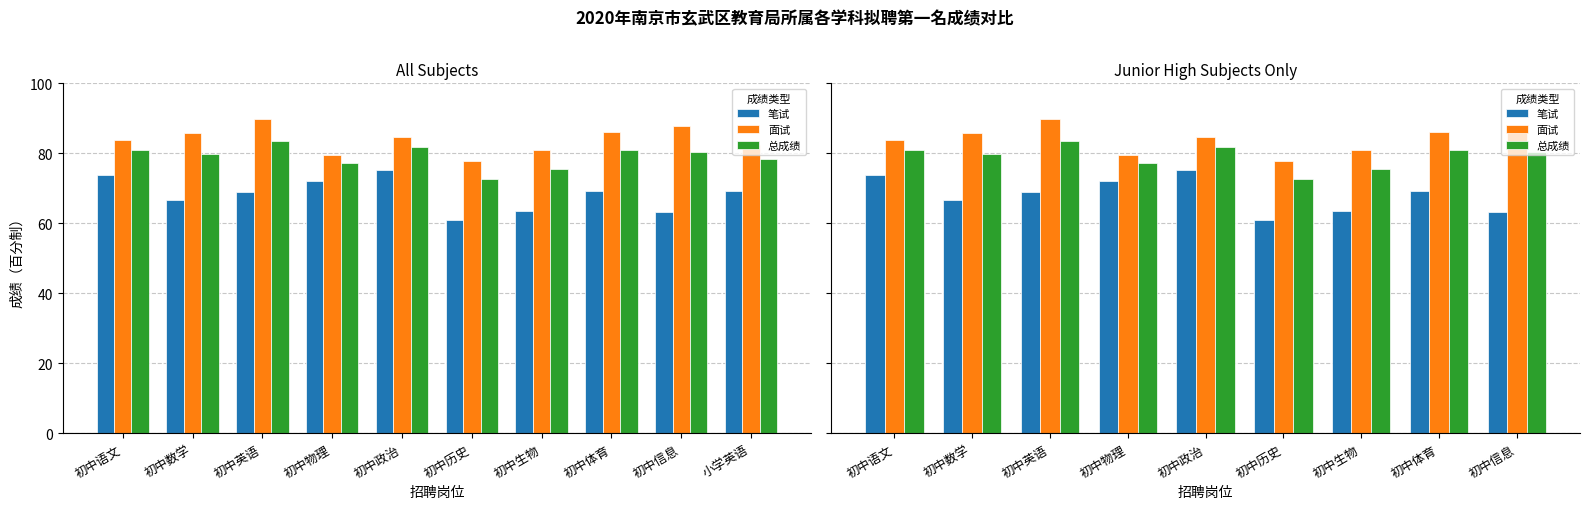

What is the sum of all 笔试 values?

613.8